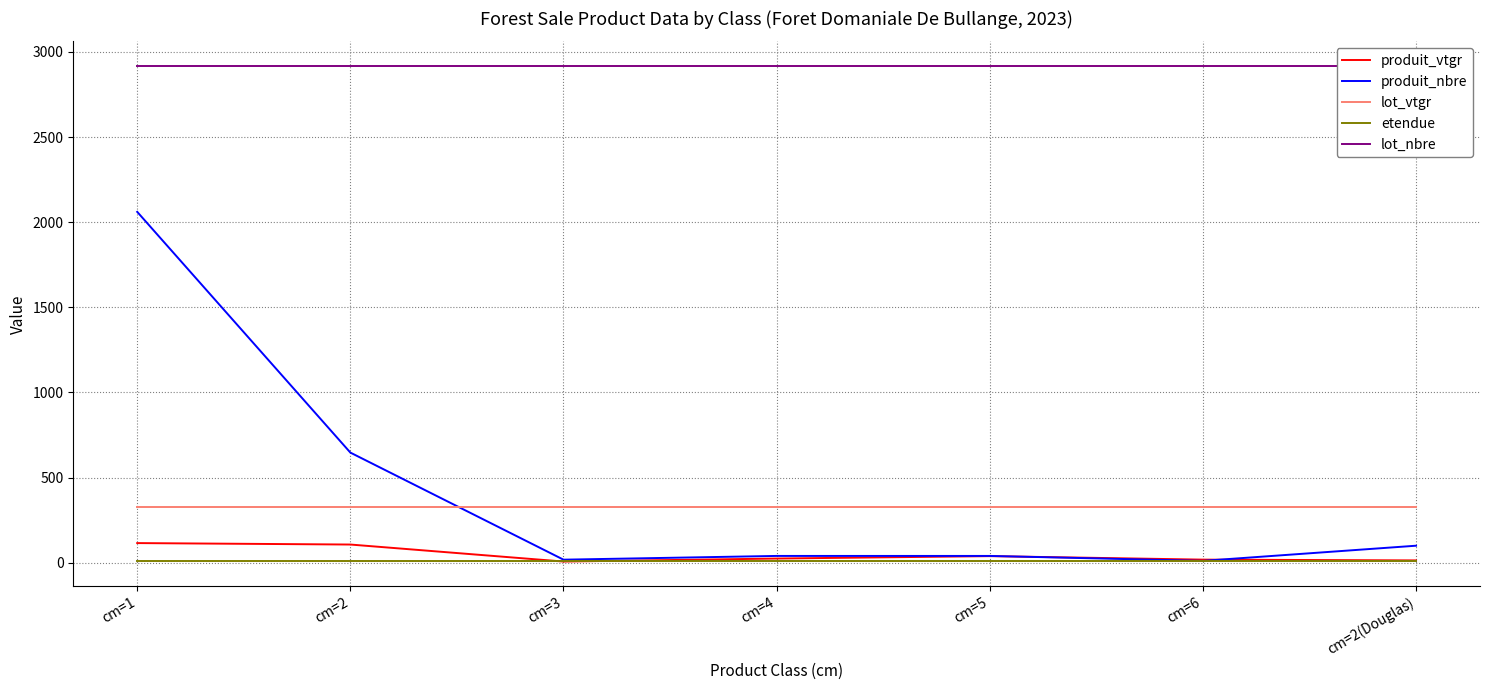

True or false: etendue has a value of 11.0 at cm=2(Douglas).

True